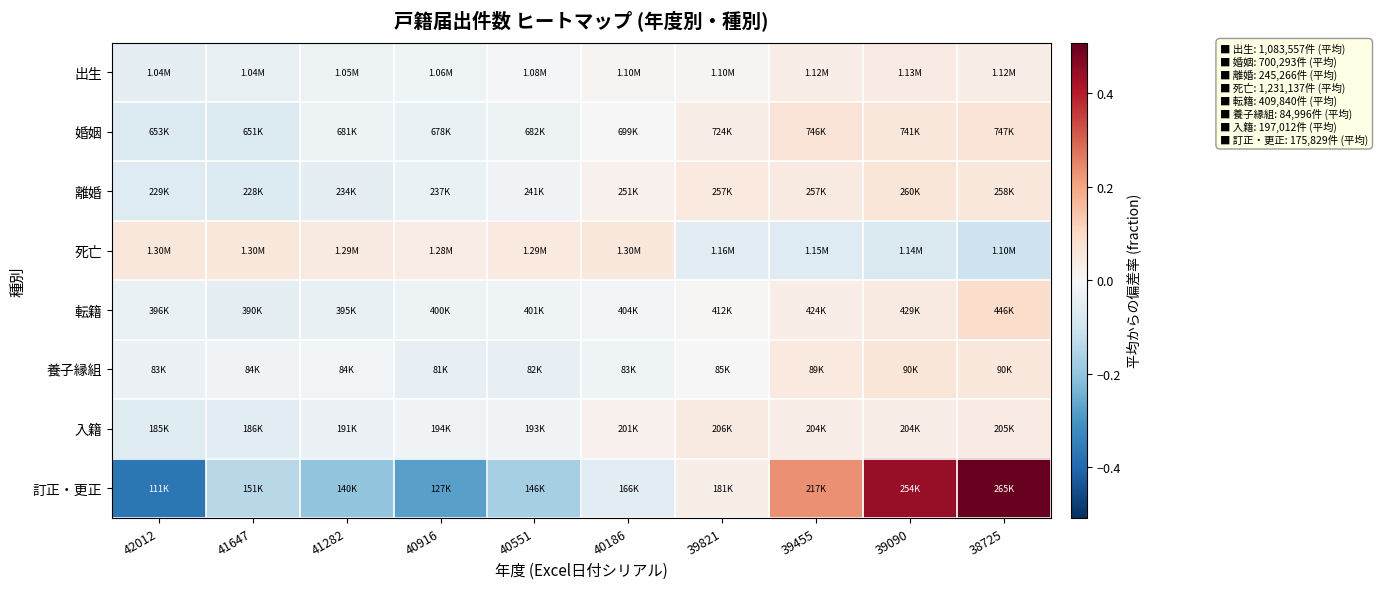

What is the minimum value shown in the chart?

-0.4